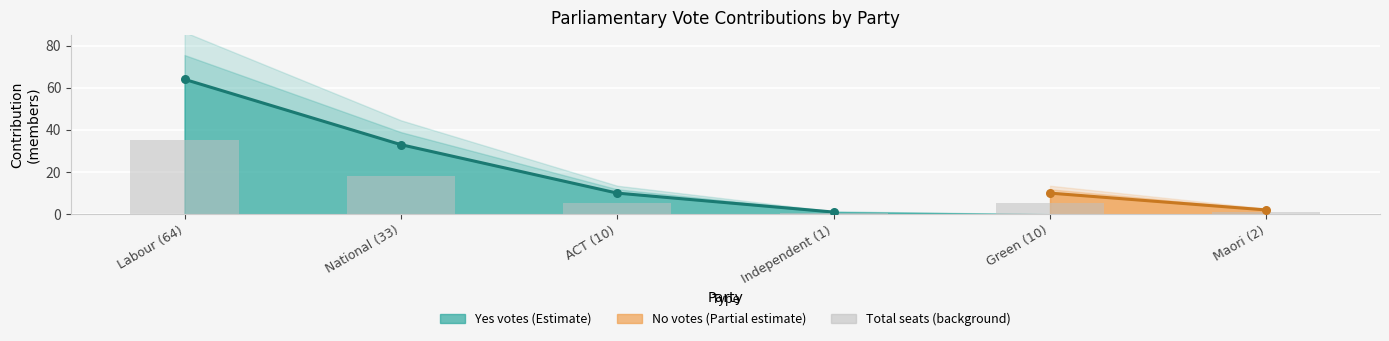

Between Green (10) and Labour (64), which is larger?

Labour (64)